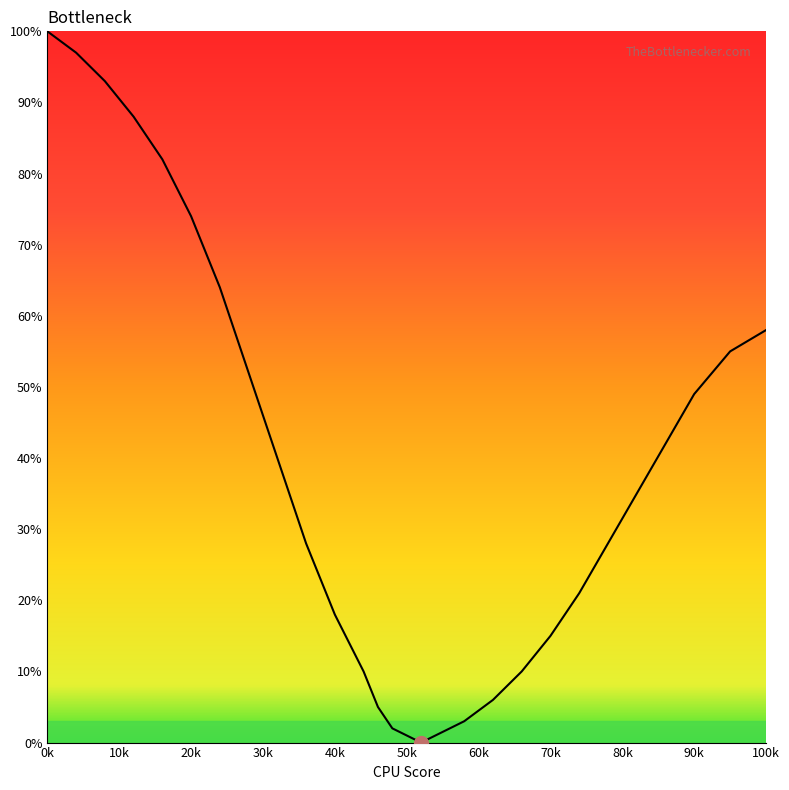

What is the greatest value displayed?

100